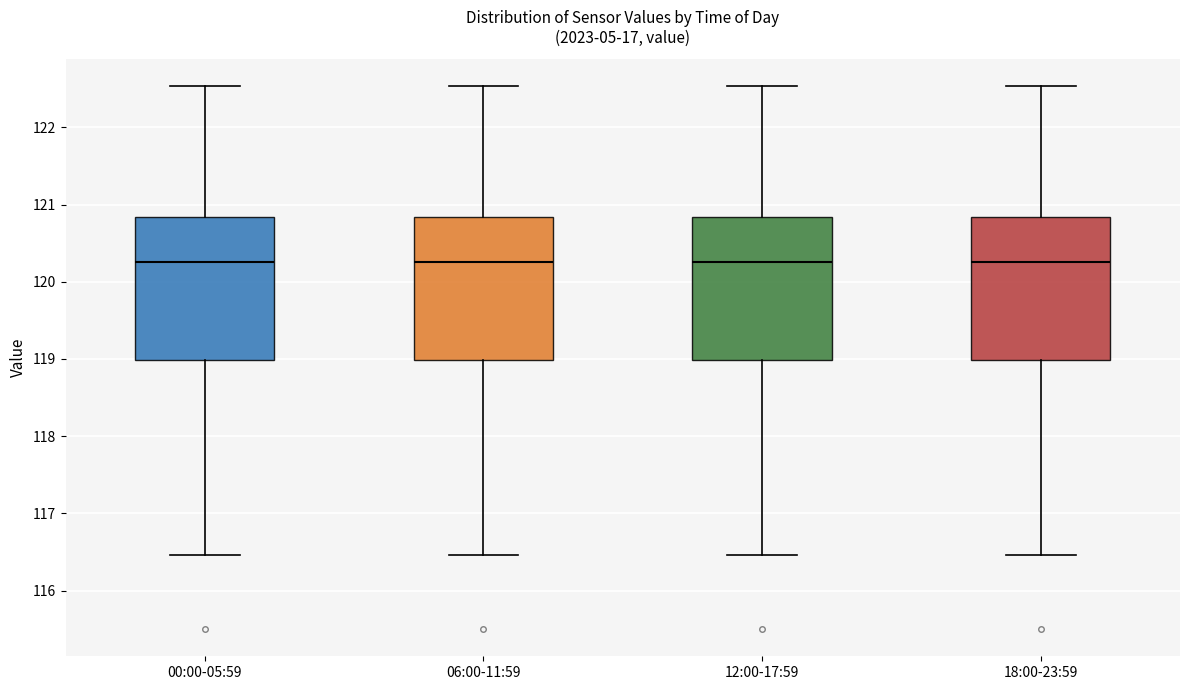

Reading left to right, read every box against the y-axis: the position of its median line, the range the box covers, and the ends of its whiskers. The values are not printed on the chart, so give them approximately, as read against the axis.

00:00-05:59: median 120.3, box 119.0 to 120.8, whiskers 116.5 to 122.5
06:00-11:59: median 120.3, box 119.0 to 120.8, whiskers 116.5 to 122.5
12:00-17:59: median 120.3, box 119.0 to 120.8, whiskers 116.5 to 122.5
18:00-23:59: median 120.3, box 119.0 to 120.8, whiskers 116.5 to 122.5